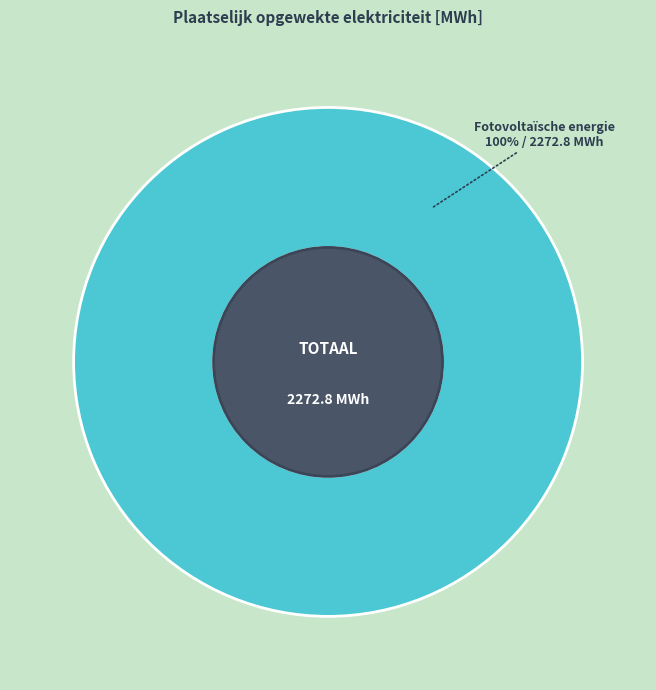

Is there any slice that represents more than half of the pie?

Yes